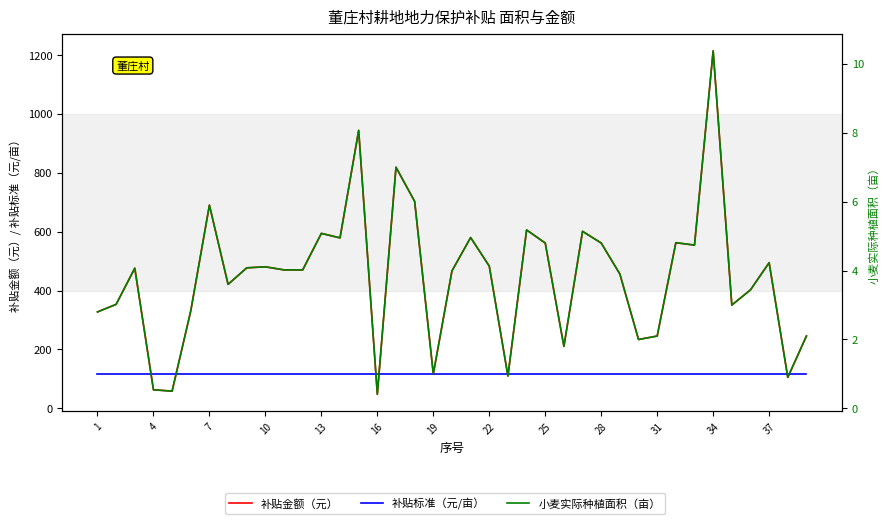

Between 4 and 37, which series saw the biggest shift?

补贴金额（元）